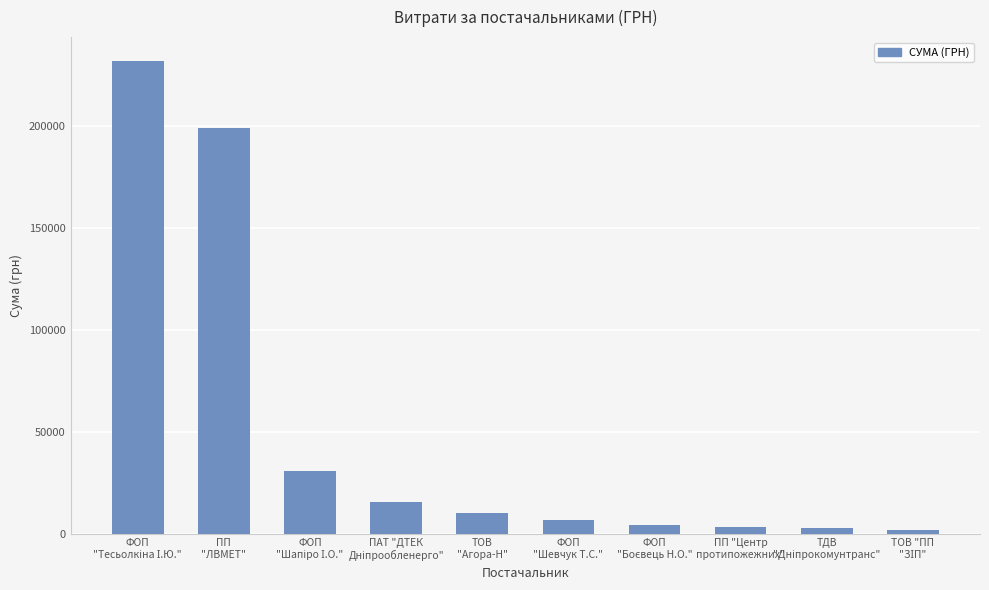

What is the maximum value shown in the chart?

232244.4